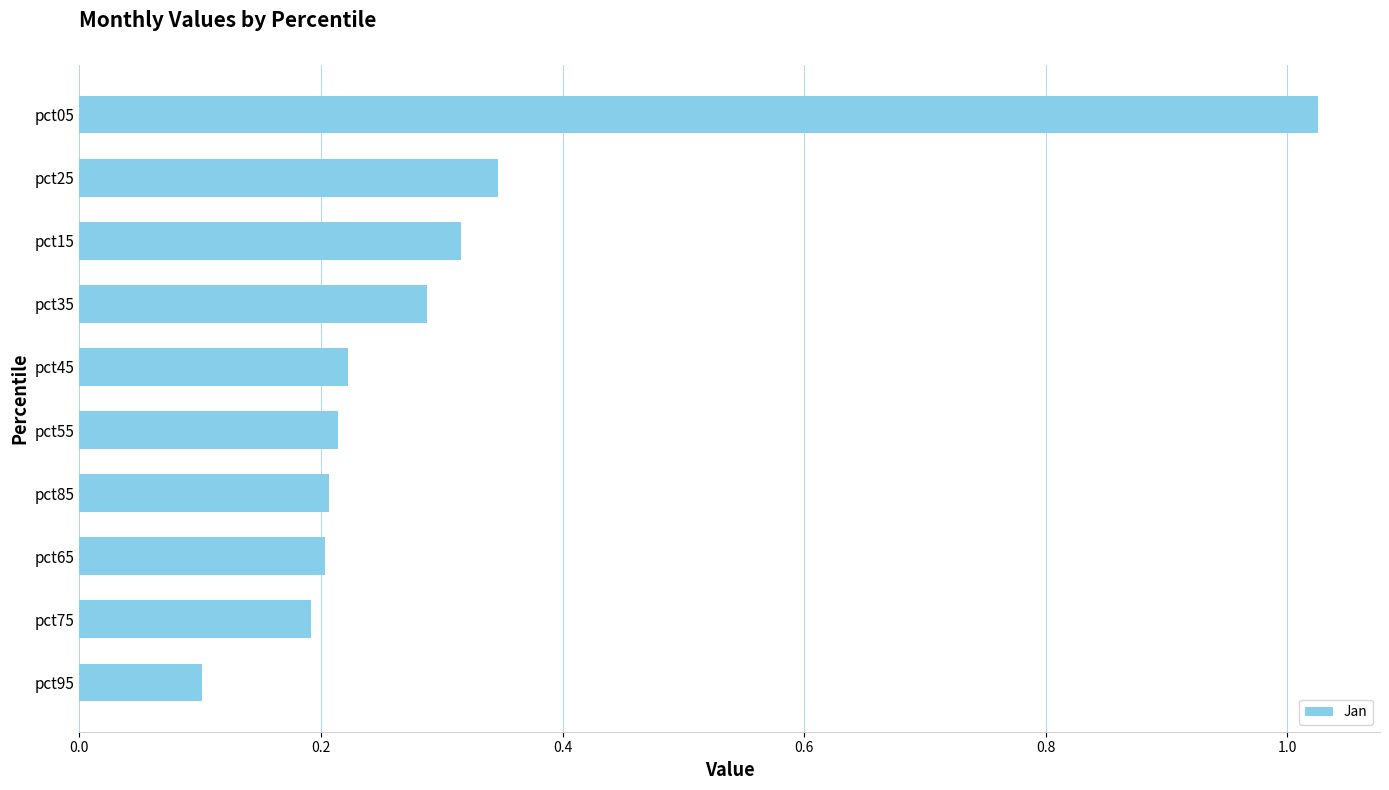

How many distinct data groups are displayed?

1